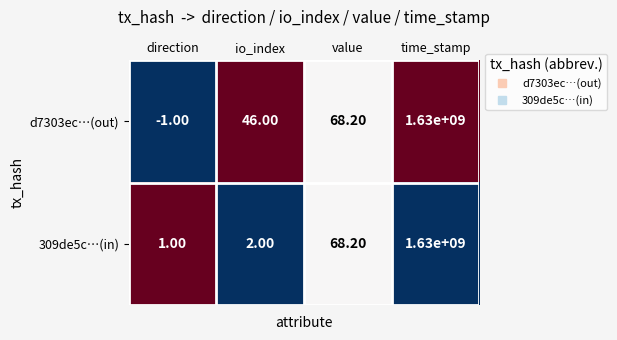

What is the difference between the second highest and second lowest values in the 309de5c…(in) series?

66.2